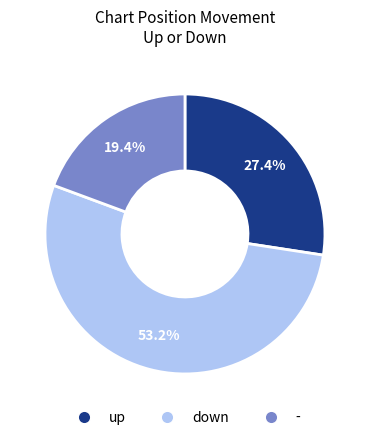

Does down represent more than half of the total?

Yes